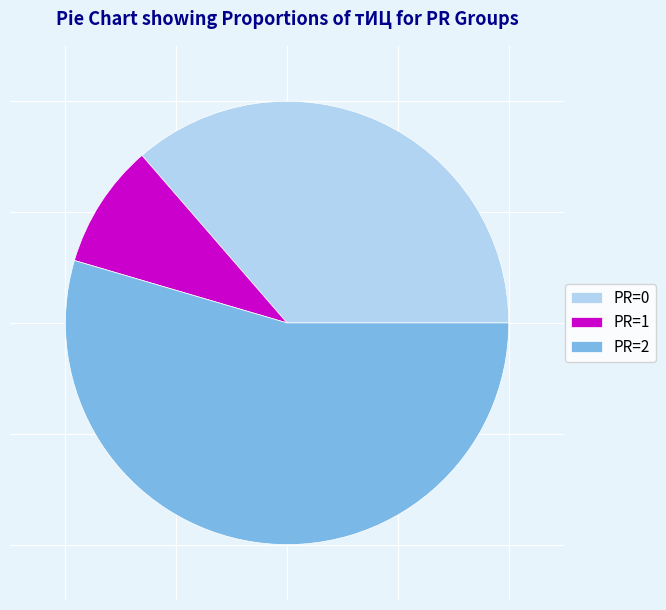

Count the number of slices in the pie.

3